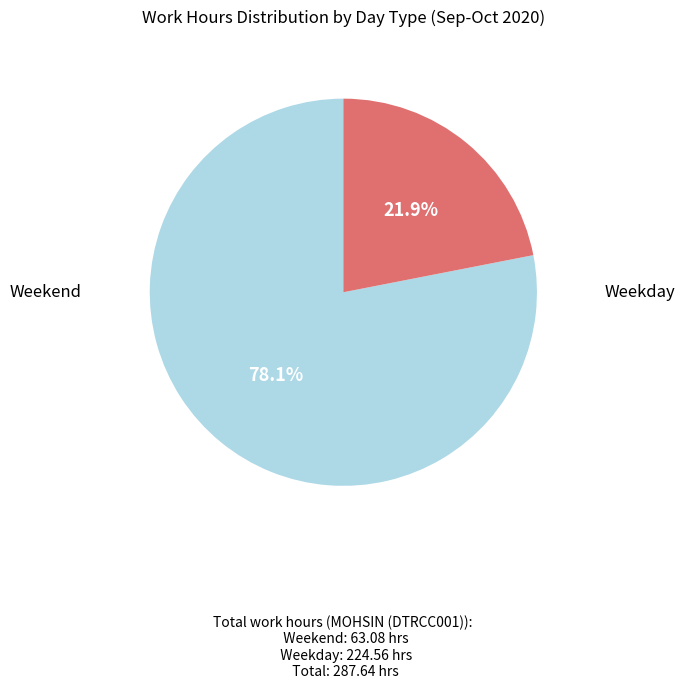

Is there a majority slice in this chart?

Yes